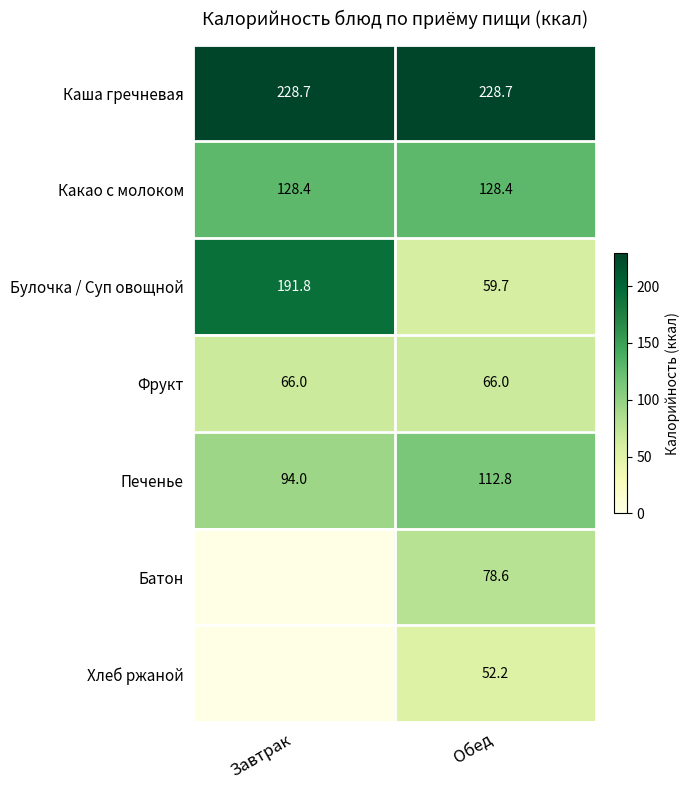

How many data points does each series have?

2